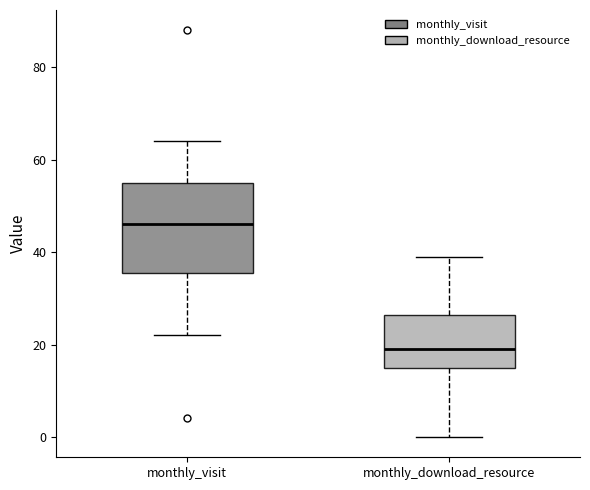

Reading left to right, read every box against the y-axis: the position of its median line, the range the box covers, and the ends of its whiskers. The values are not printed on the chart, so give them approximately, as read against the axis.

monthly_visit: median 46, box 36 to 56, whiskers 22 to 64
monthly_download_resource: median 20, box 16 to 26, whiskers 0 to 40